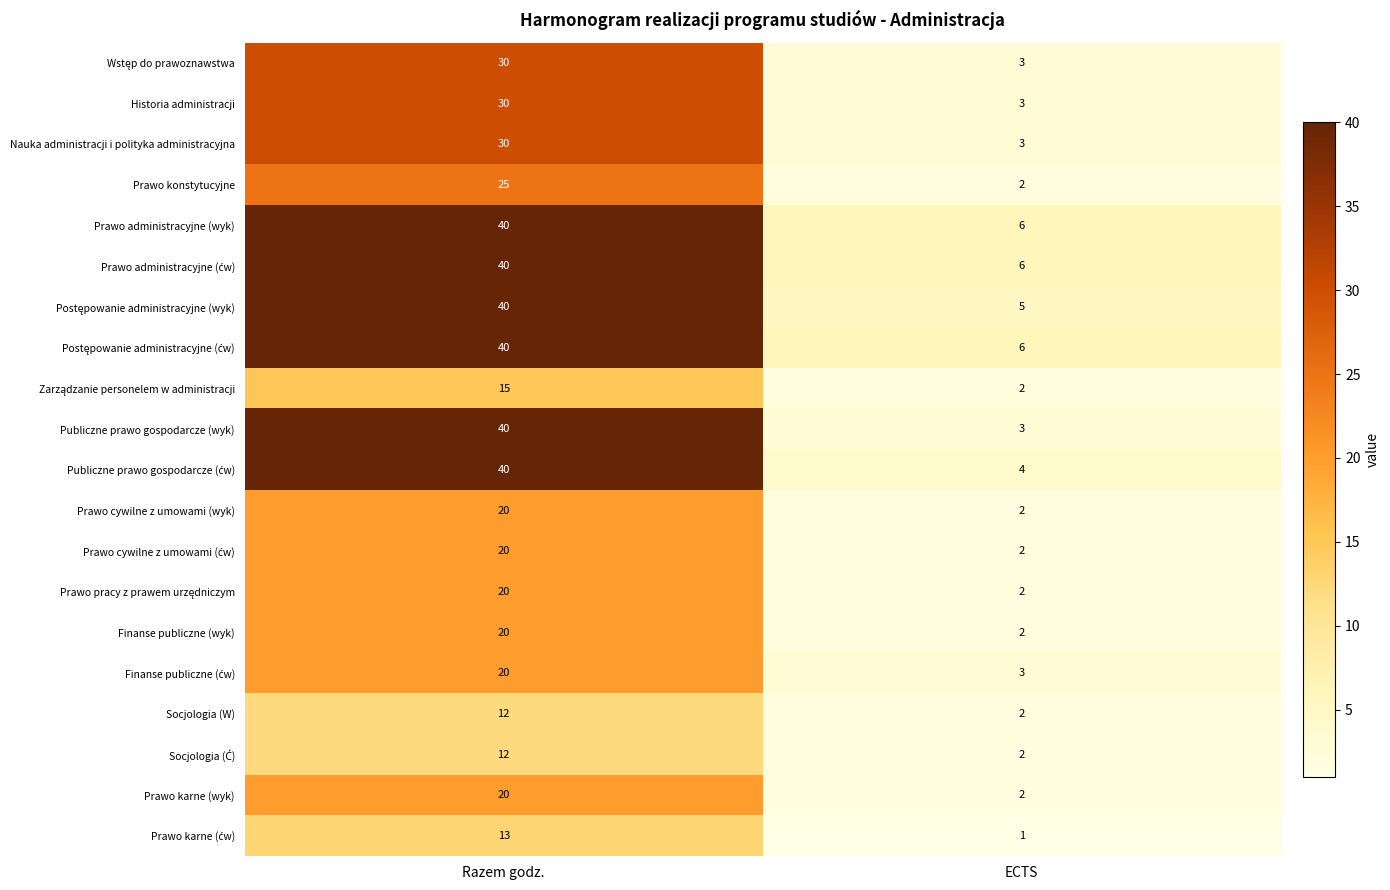

List the labels in order of Historia administracji value, largest first.

Razem godz., ECTS